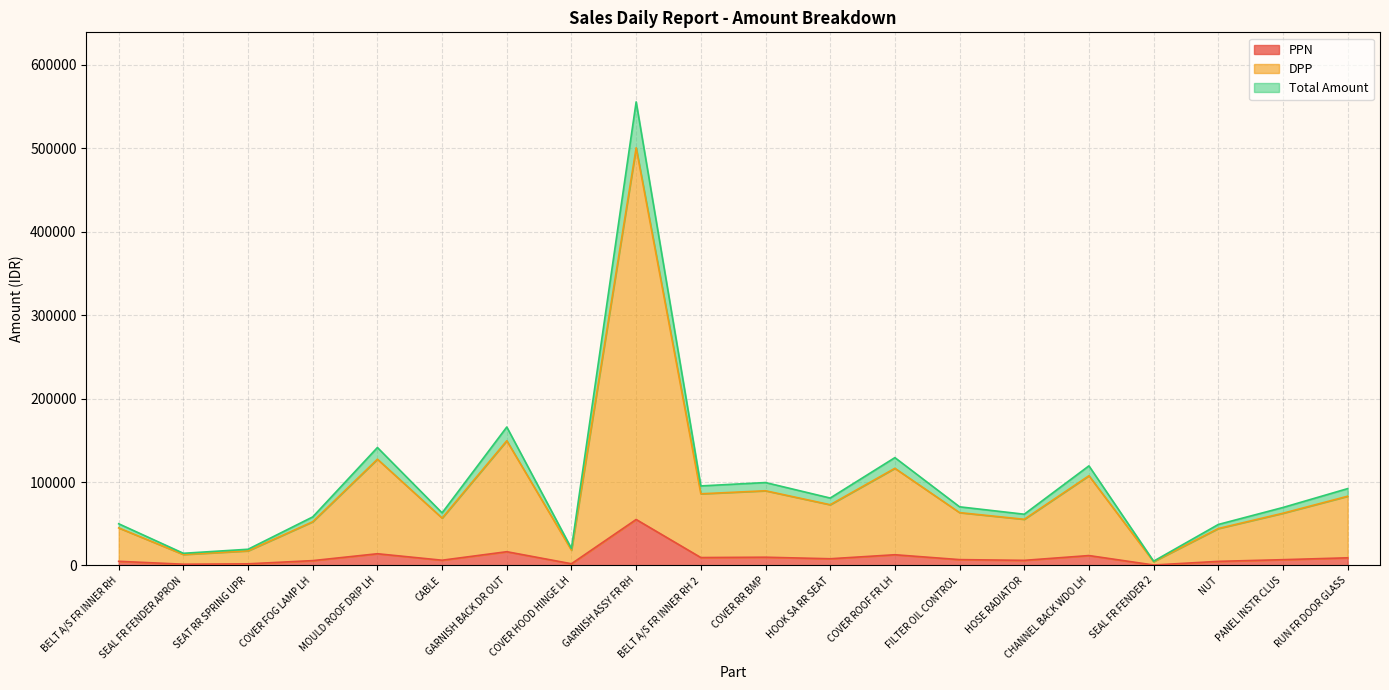

What is the label of the 18th point from the left?

NUT